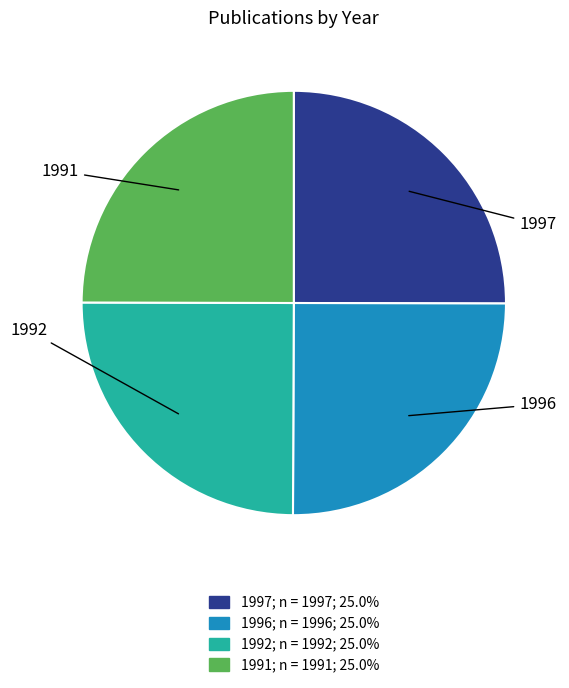

Is there a majority slice in this chart?

No